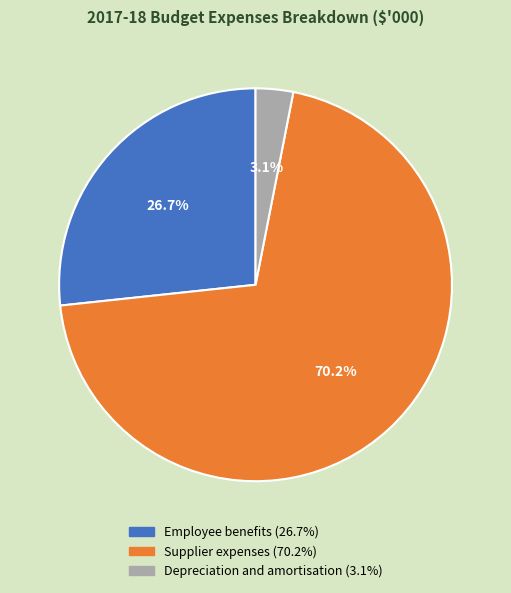

Which has a higher value, Depreciation and amortisation or Employee benefits?

Employee benefits